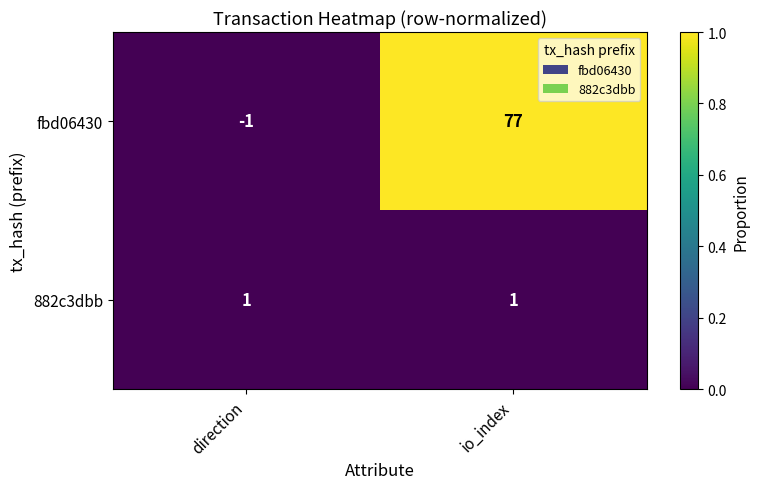

Reading left to right, what are all the values shown in this chart?

fbd06430: direction=-1	io_index=77
882c3dbb: direction=1	io_index=1